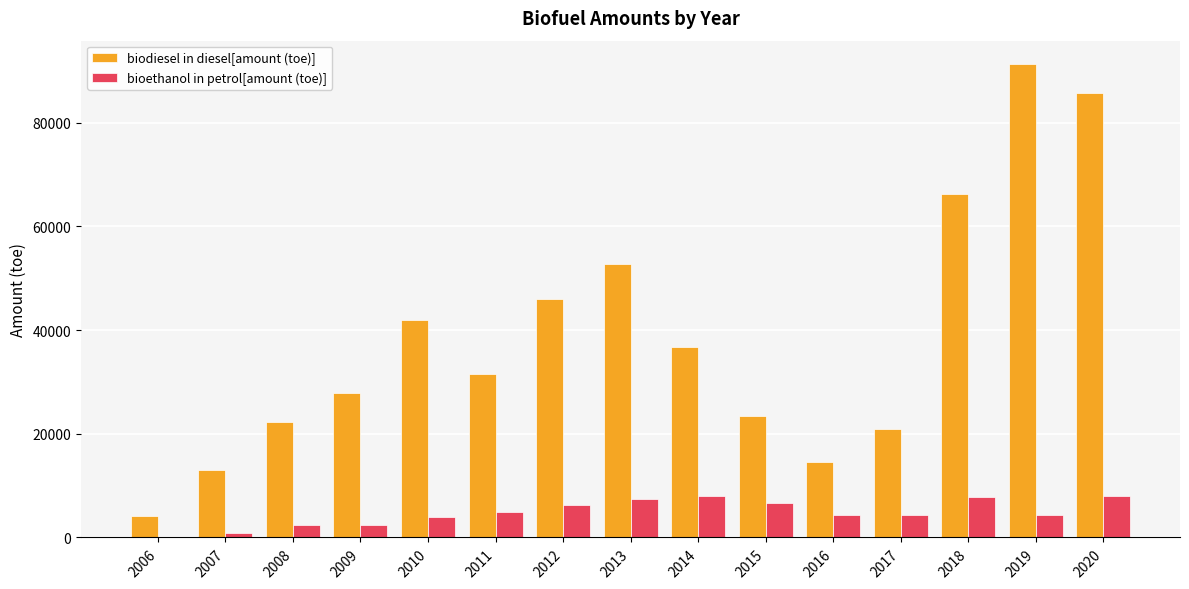

The value of biodiesel in diesel[amount (toe)] at 2011 is 31485.3. True or false?

True